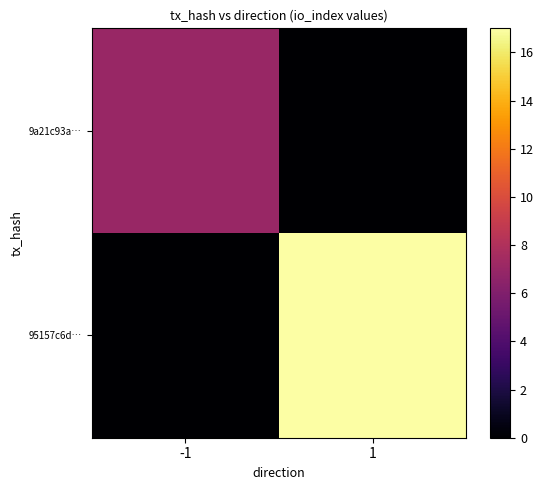

Which series has the largest total across all categories?

95157c6d…